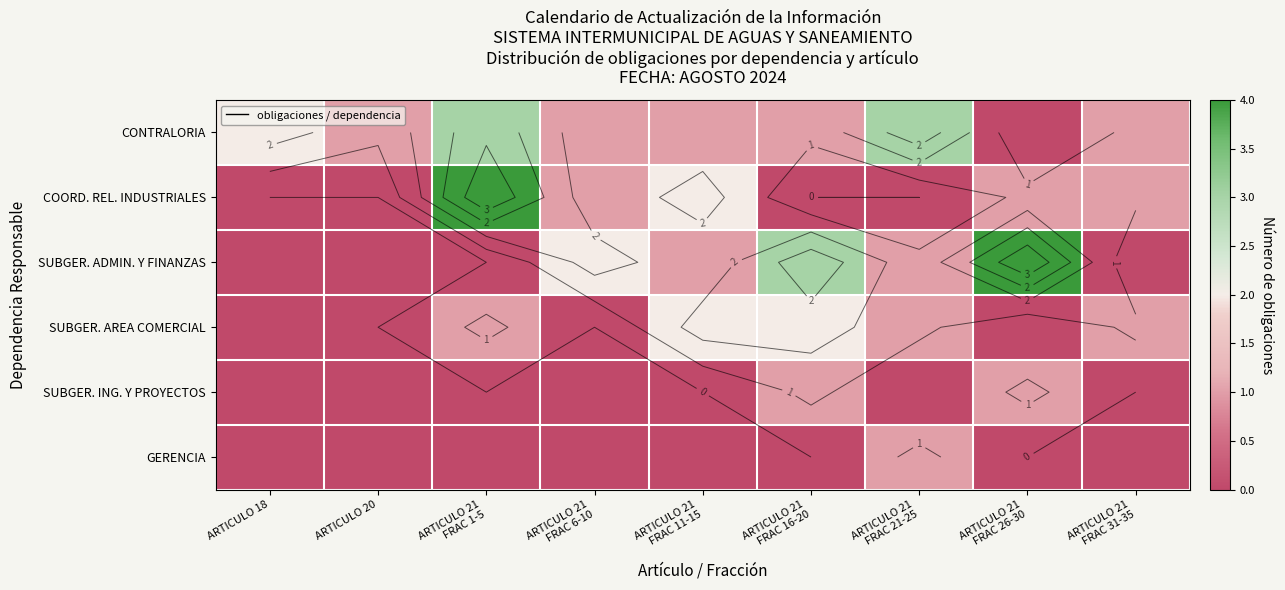

Between ARTICULO 21
FRAC 26-30 and ARTICULO 21
FRAC 31-35, which is larger?

ARTICULO 21
FRAC 31-35